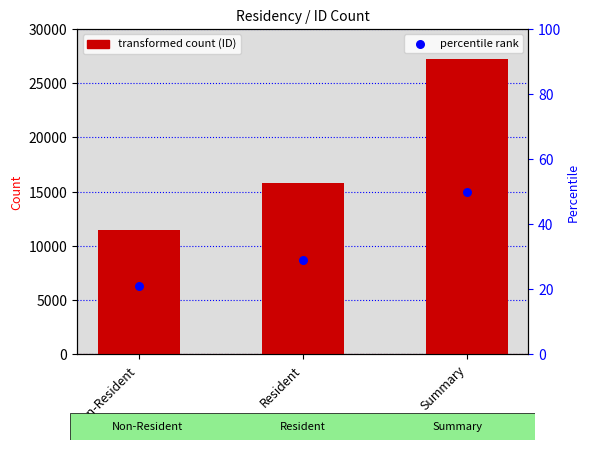

What is the total value across all series at Summary?

27273.0